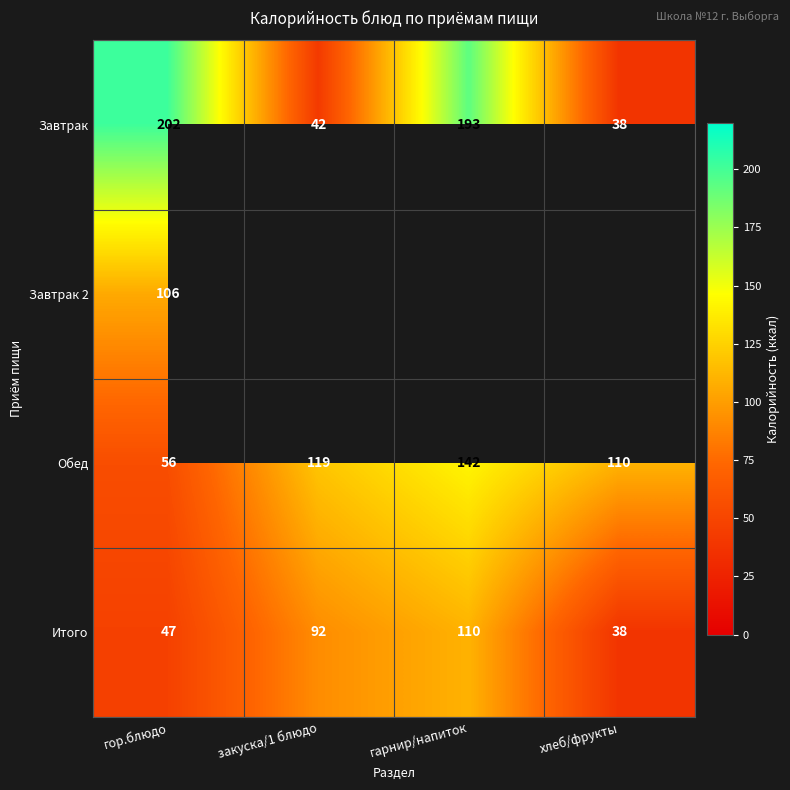

What is the highest value of the Завтрак series?

202